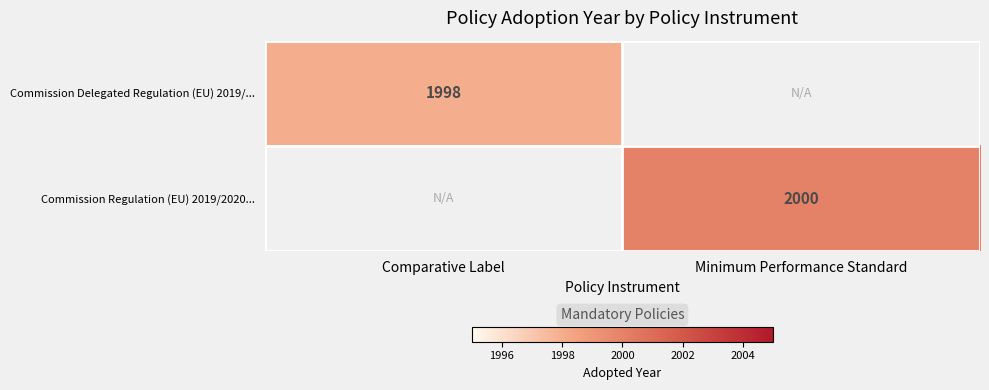

What is the smallest value displayed?

1998.0